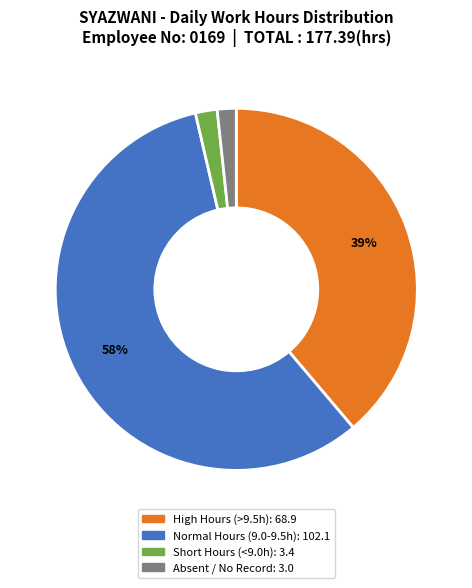

Does any single category account for the majority?

Yes